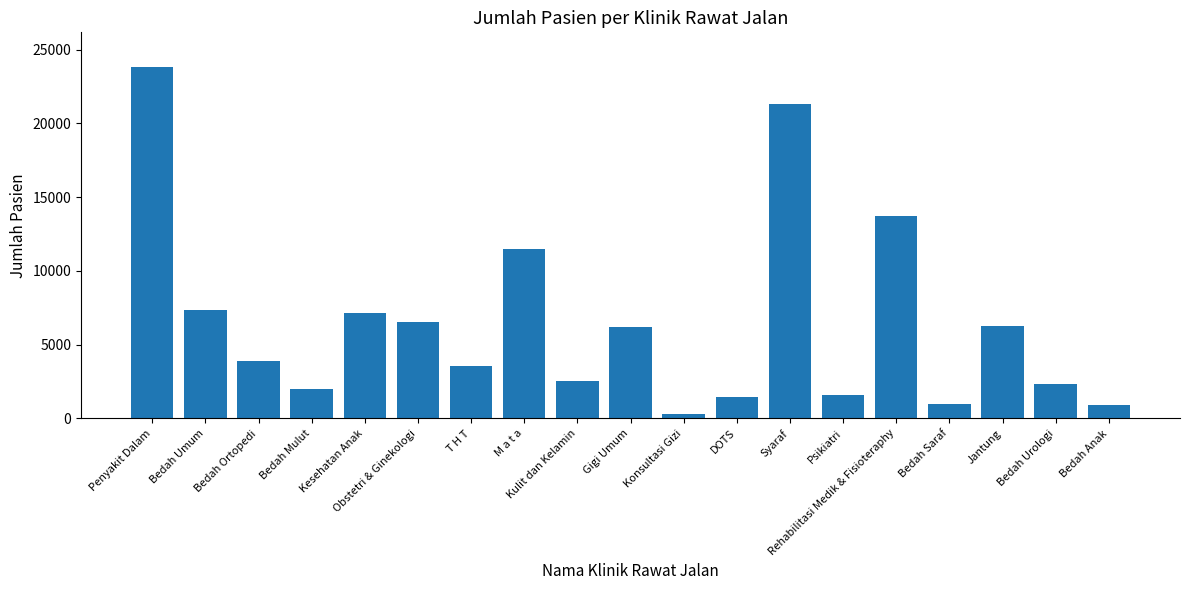

What is the difference between the values at Kulit dan Kelamin and M a t a?

8945